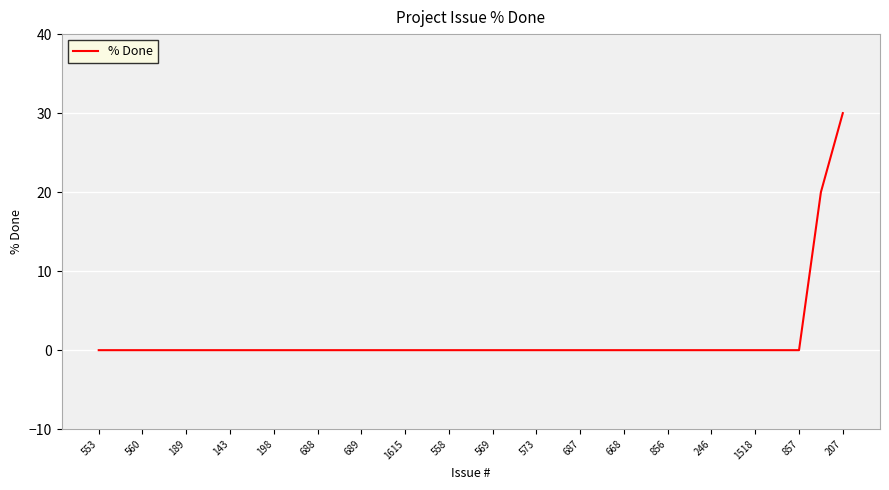

What is the greatest value displayed?

30